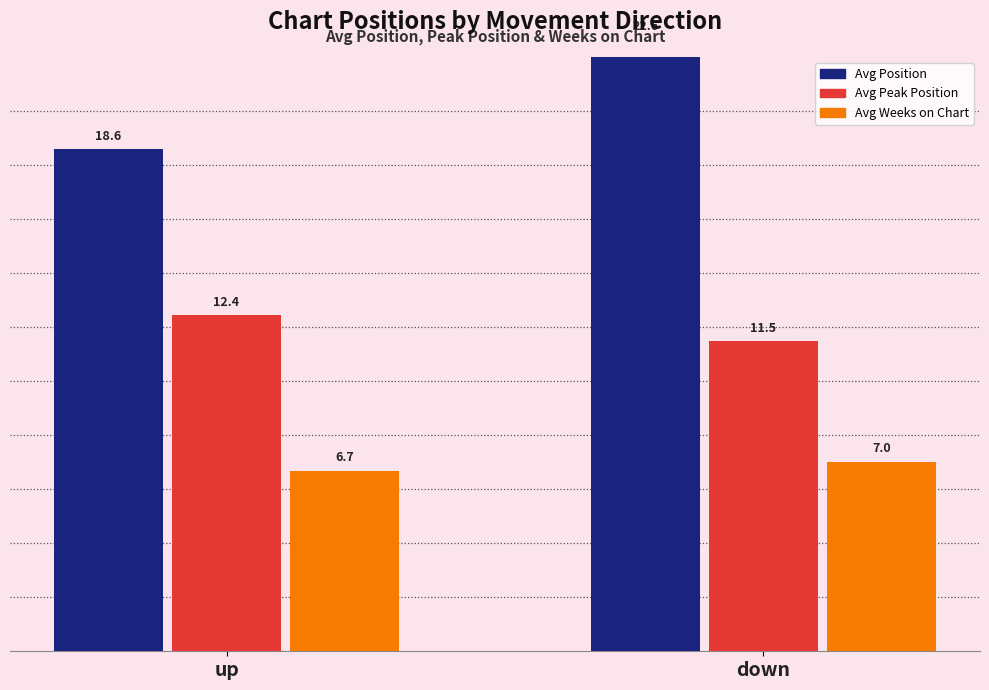

What is the smallest value displayed?

6.7